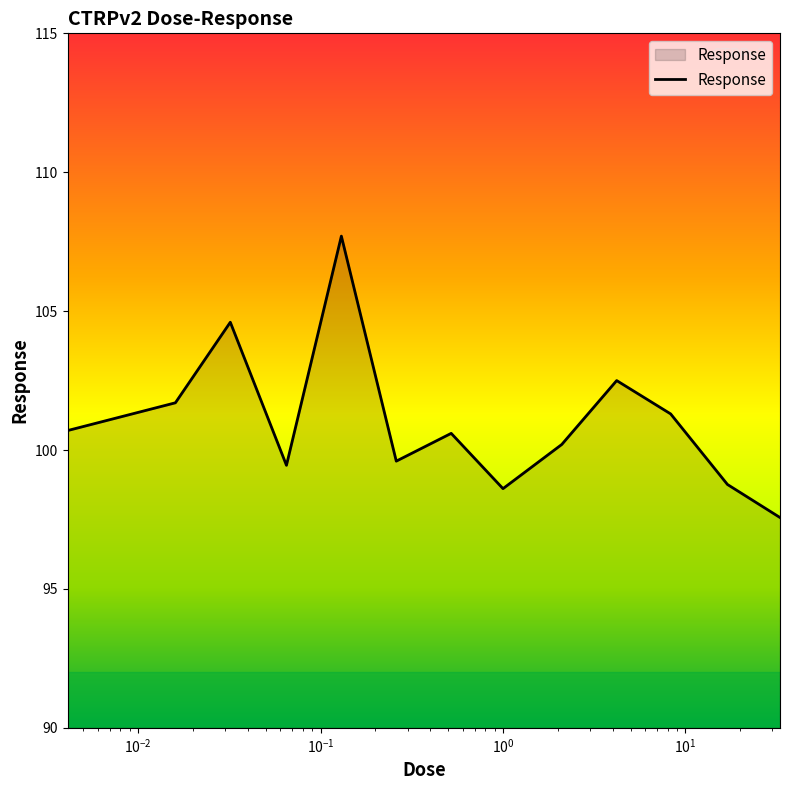

What is the difference between the maximum and minimum values?

10.1